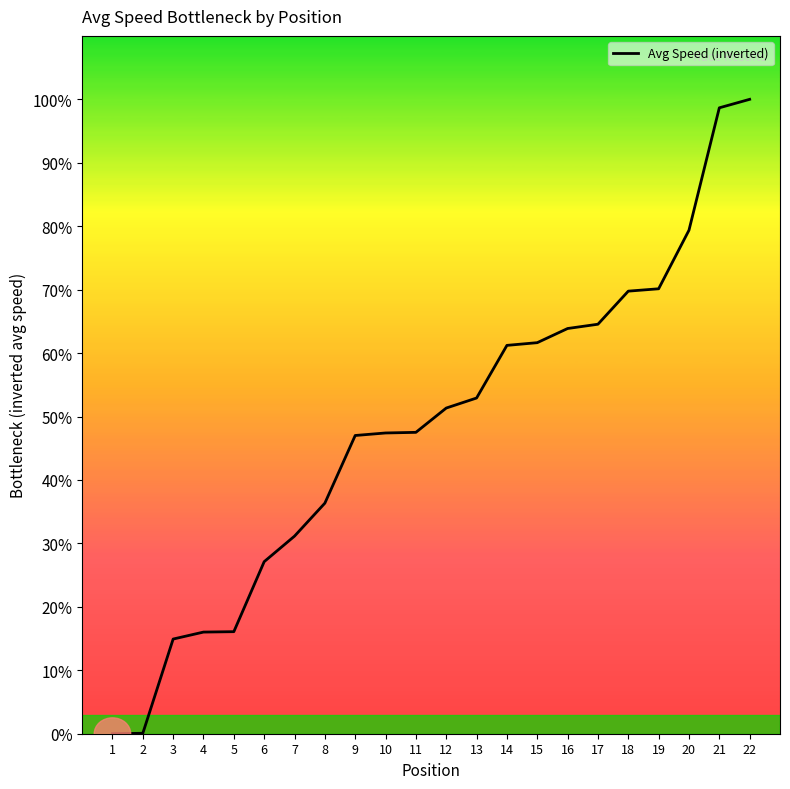

The value at 19 is 31.6. True or false?

False